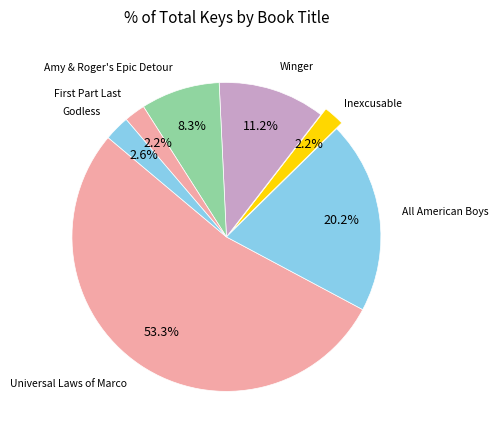

What percentage is the Godless slice, to the nearest percent?

3%